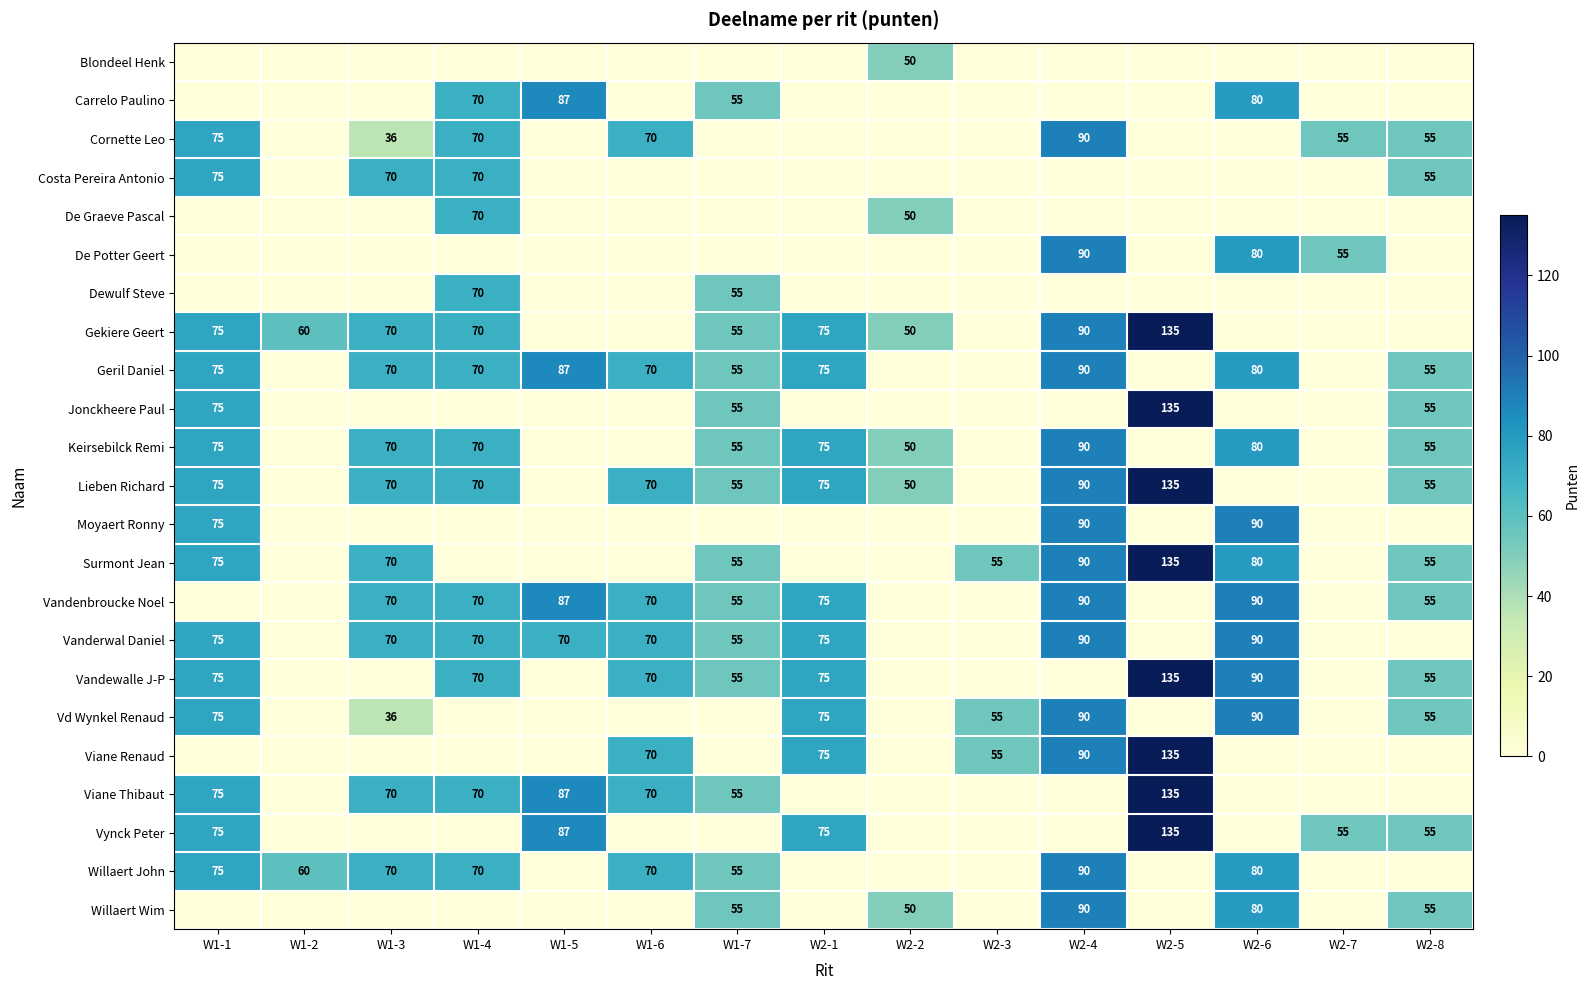

The Surmont Jean series shows 18 at W1-3. True or false?

False